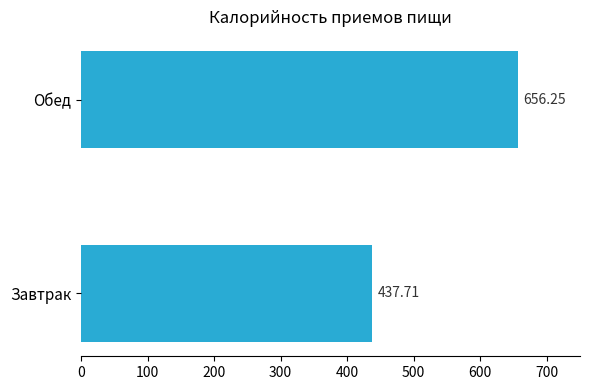

Where is the data nearest to the value 546?

Завтрак